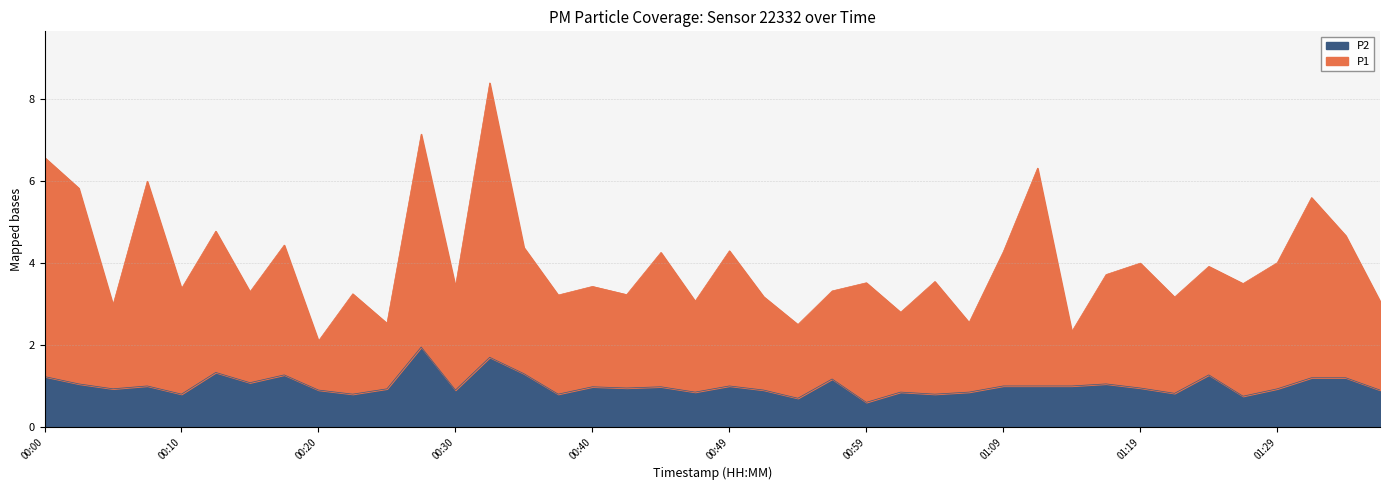

How many lines are shown in the chart?

2